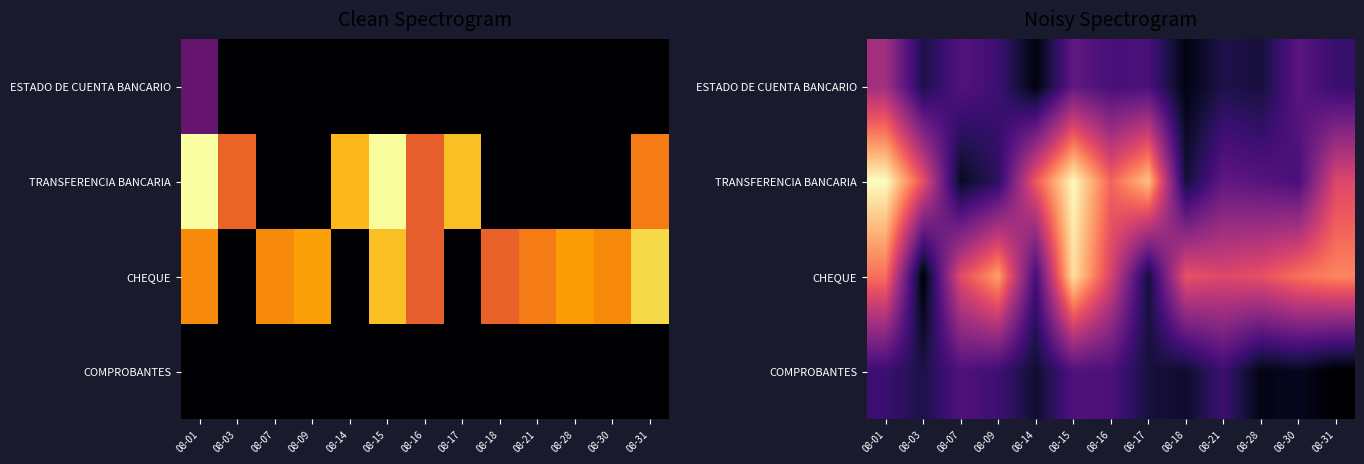

What is the total value across all series at 08-17?

21.9